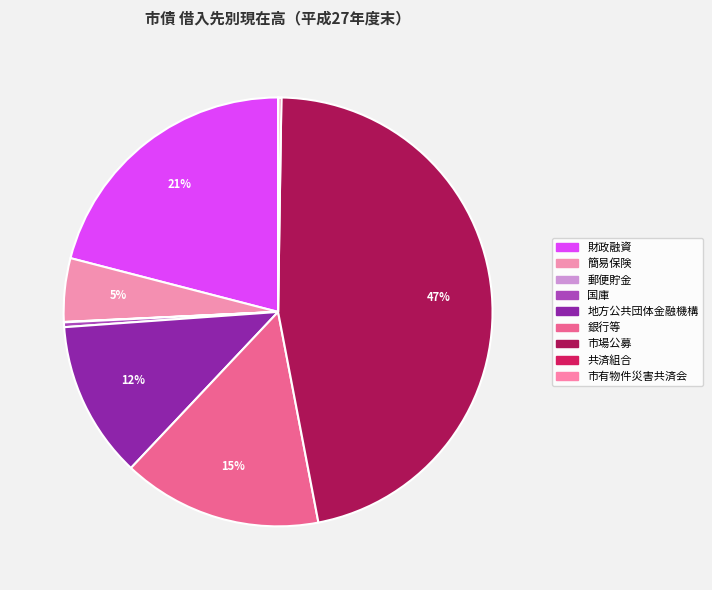

True or false: 銀行等 accounts for 7% of the total.

False